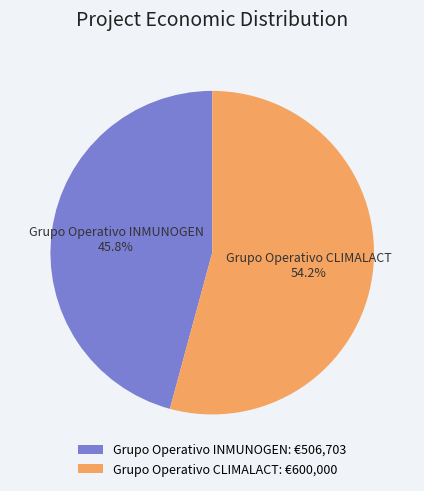

How many slices are in this pie chart?

2